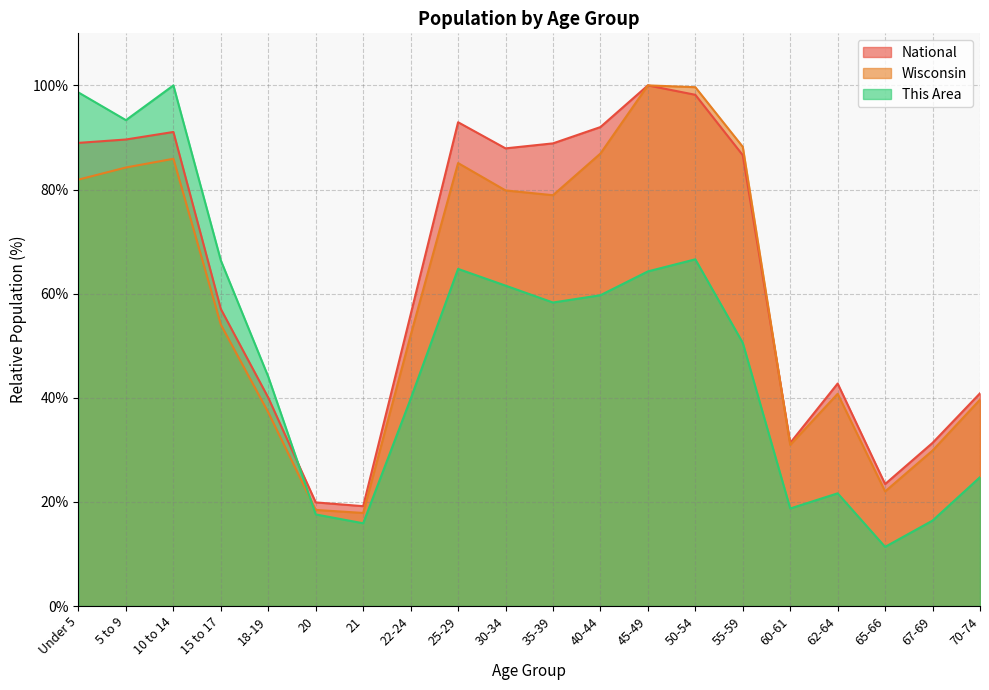

Which series has the largest range (max minus min)?

This Area